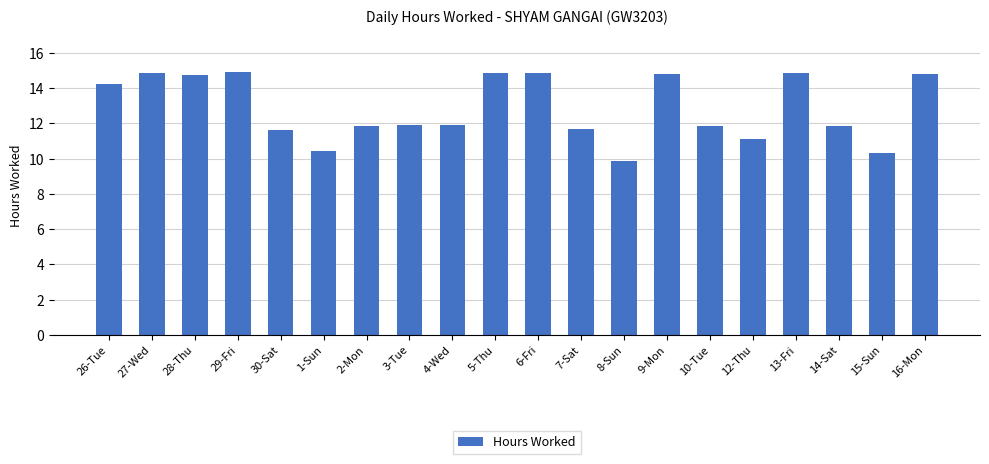

What is the sum of all values?

257.3